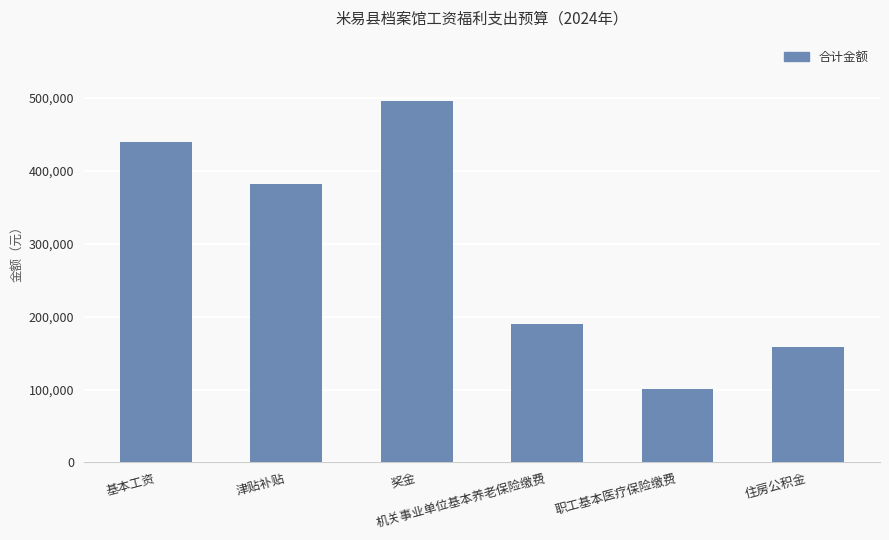

What is the approximate value at 奖金?

495972.1